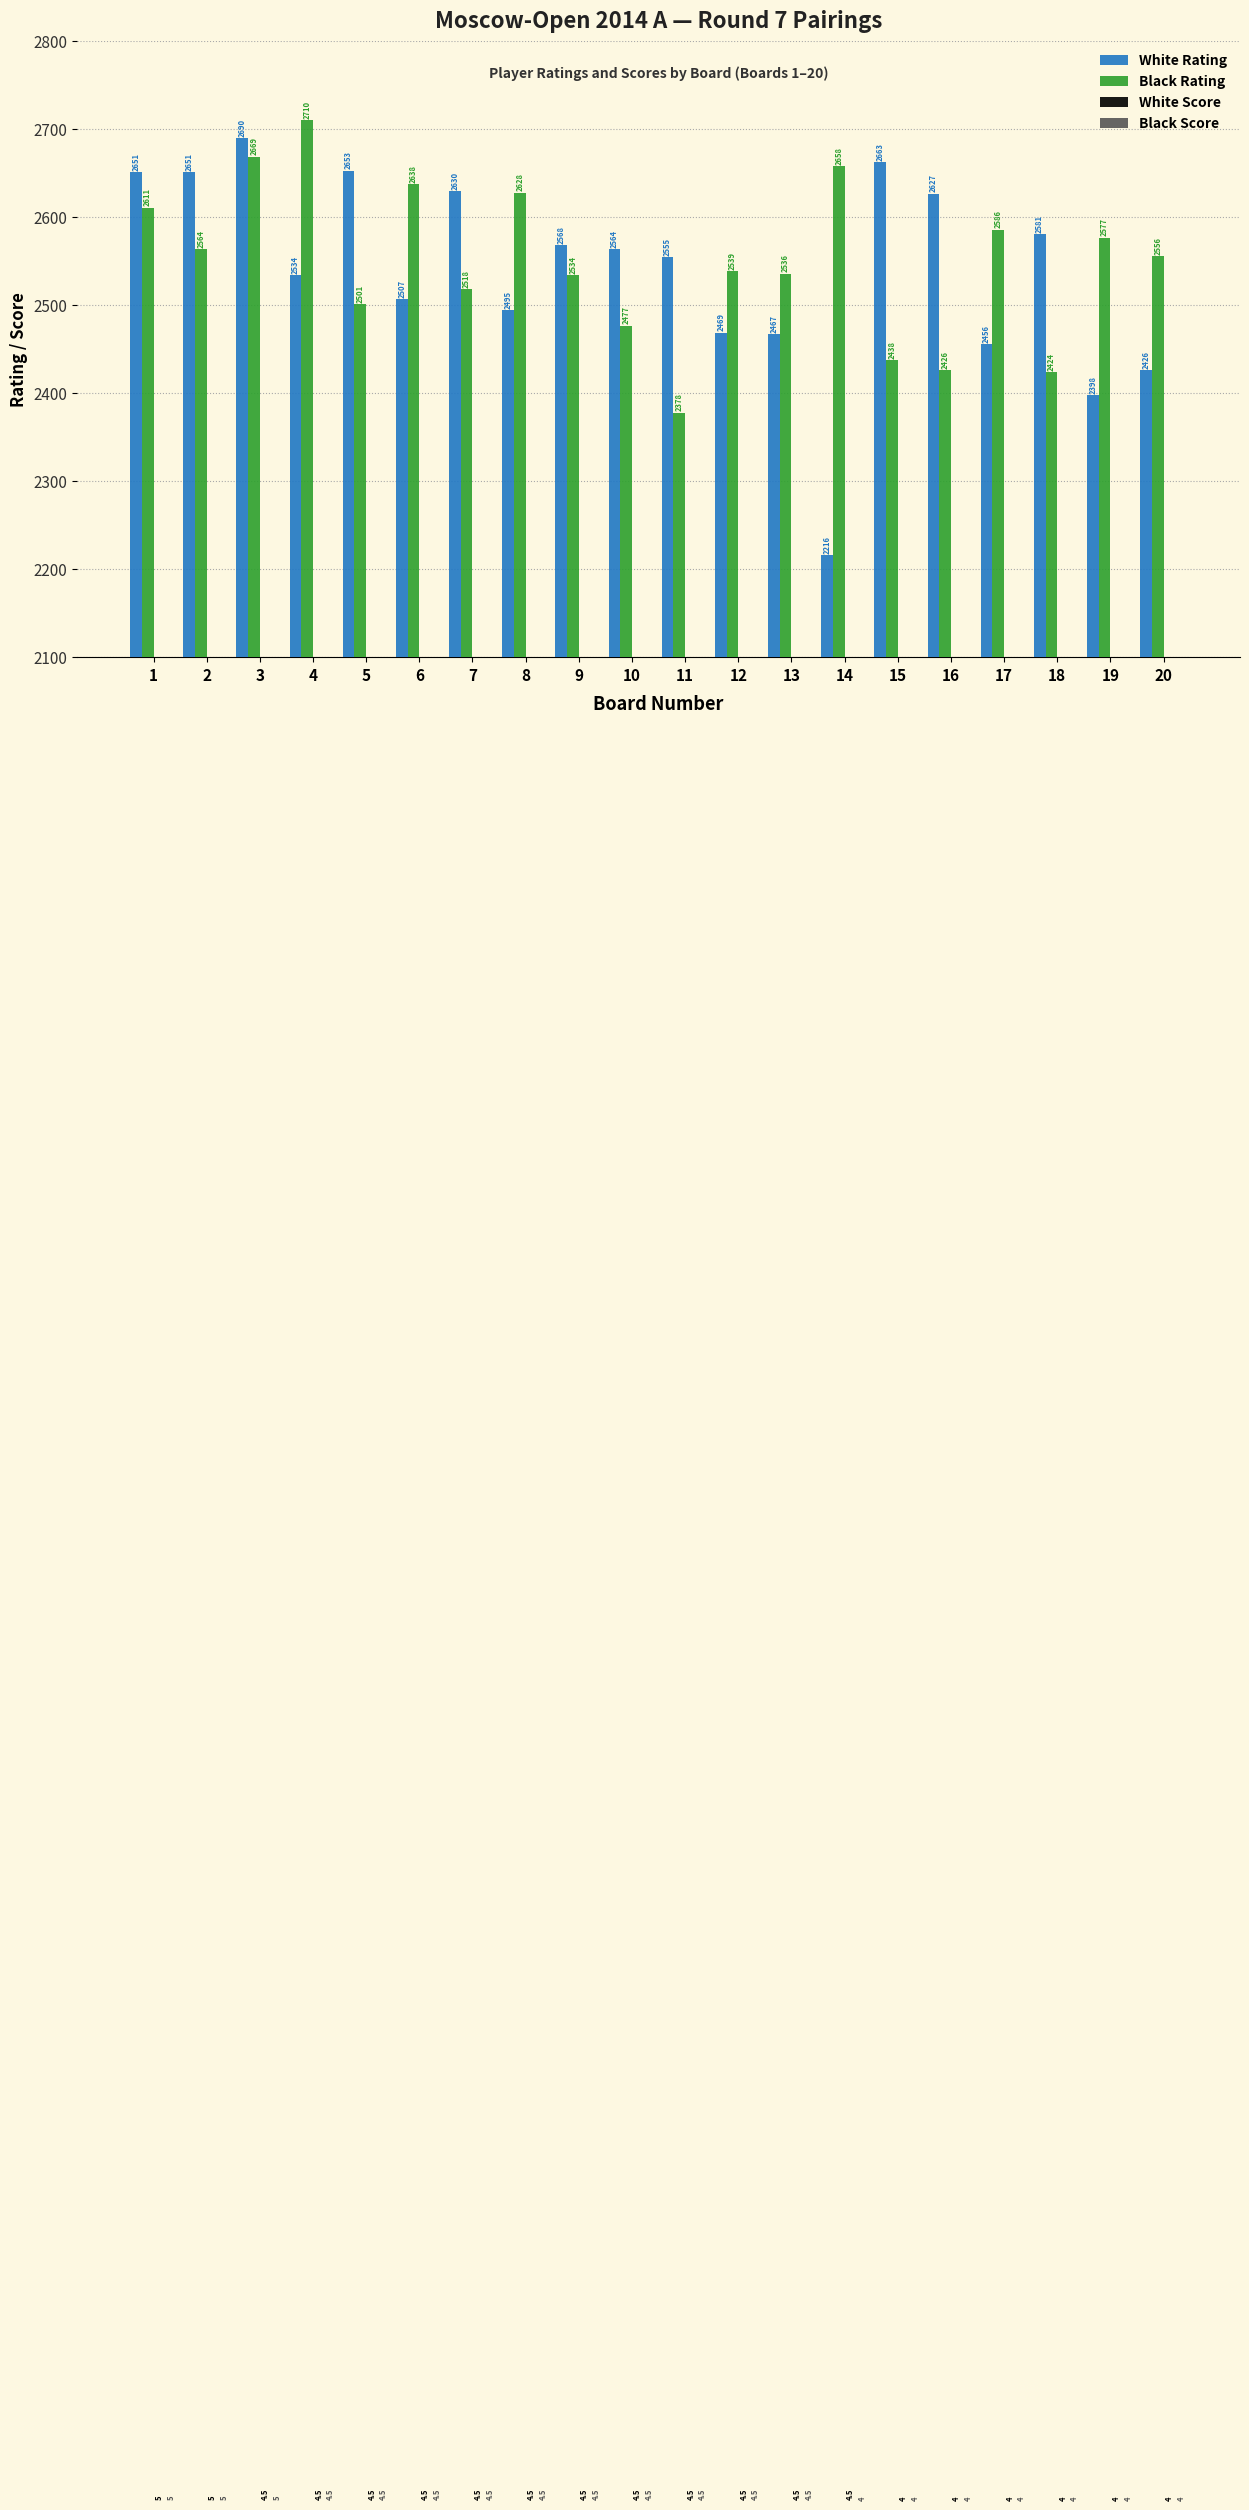

How many bars are there in each group?

4